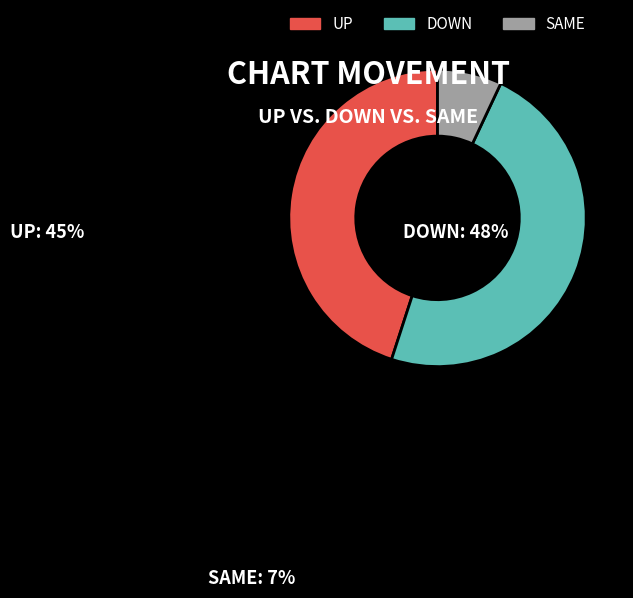

Does any single category account for the majority?

No